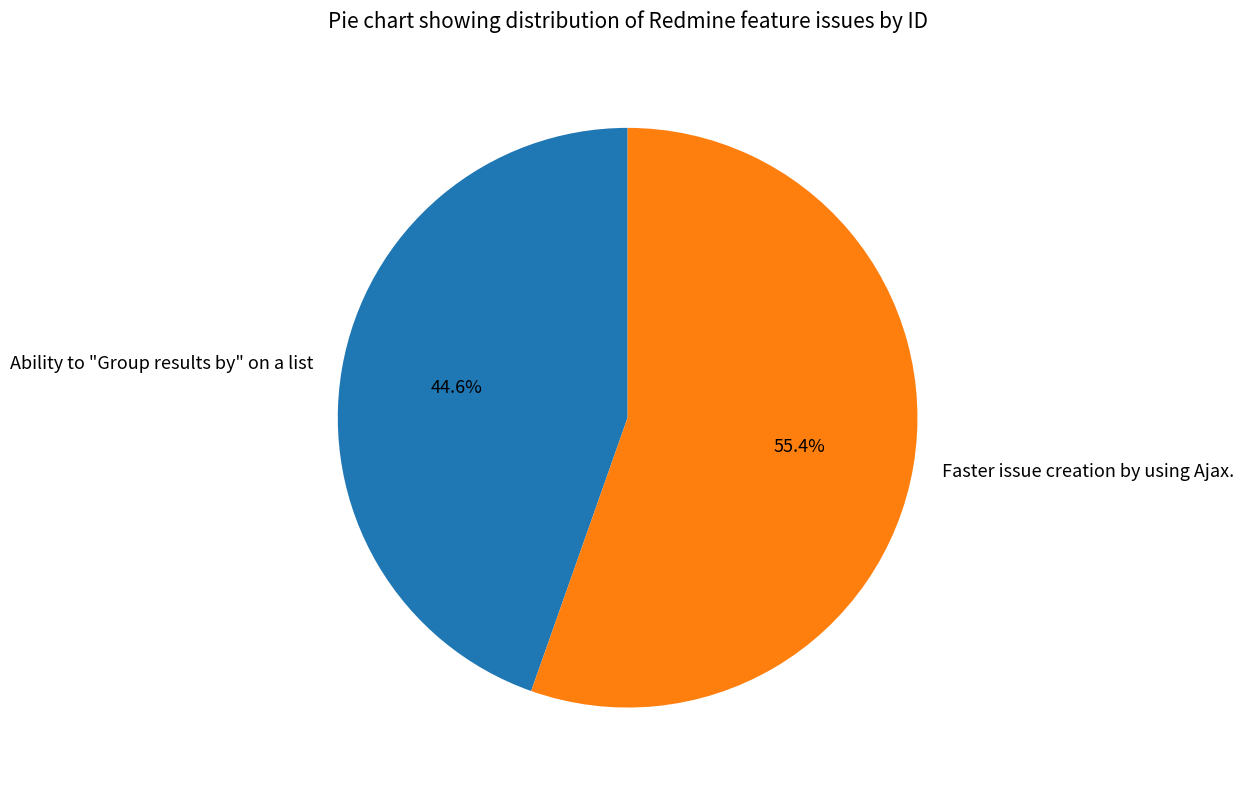

Approximately how many times larger is the value at Faster issue creation by using Ajax. compared to Ability to "Group results by" on a list?

1.2